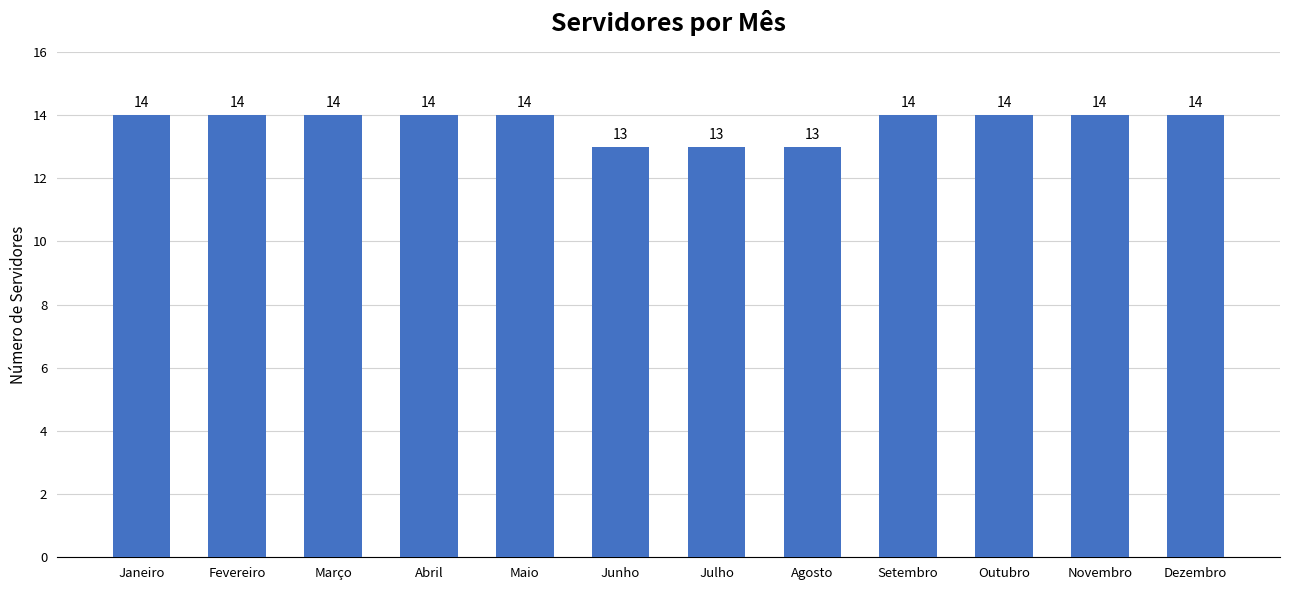

What position from the left is Setembro?

9